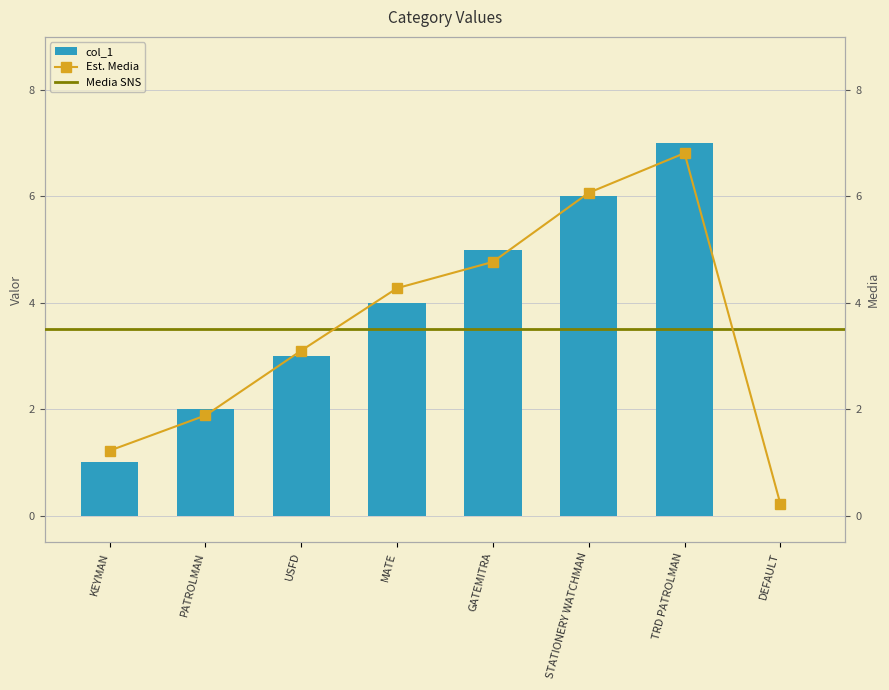

True or false: the data shows 1 at USFD.

False